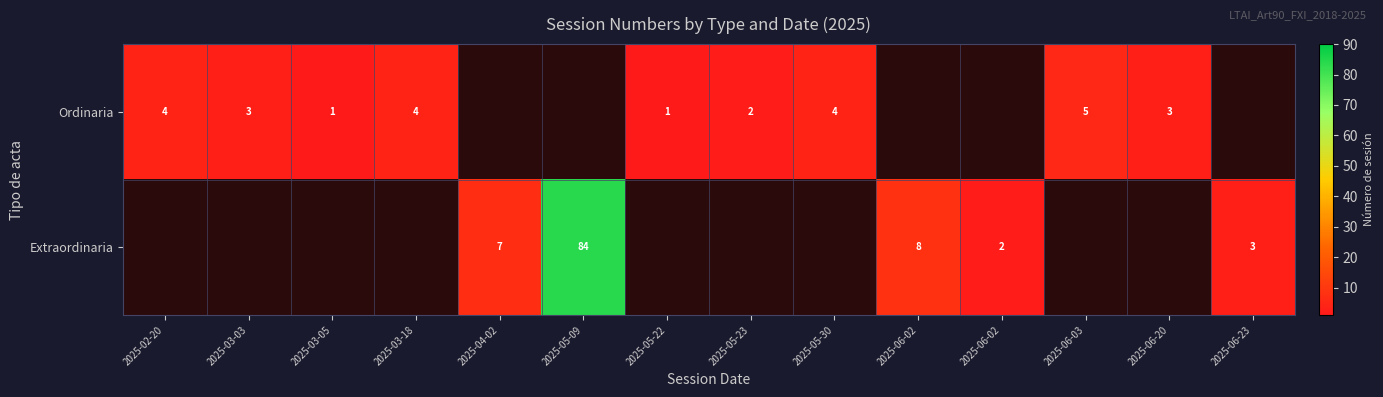

How many data points in Ordinaria are above 2?

6